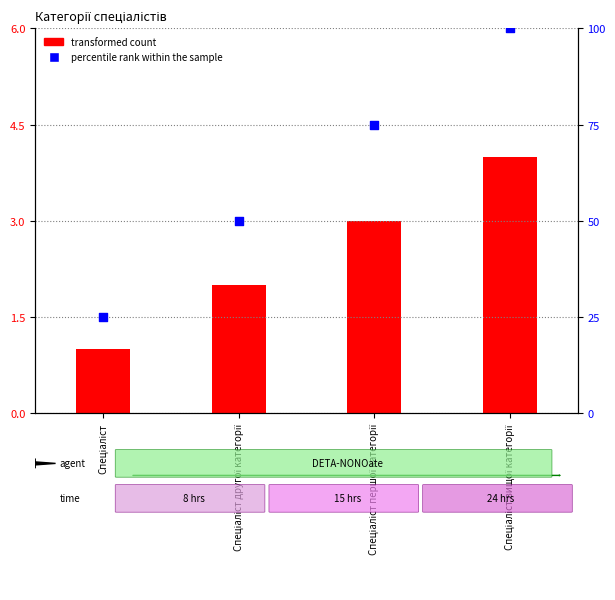

What is the total value across all series at Спеціаліст?

26